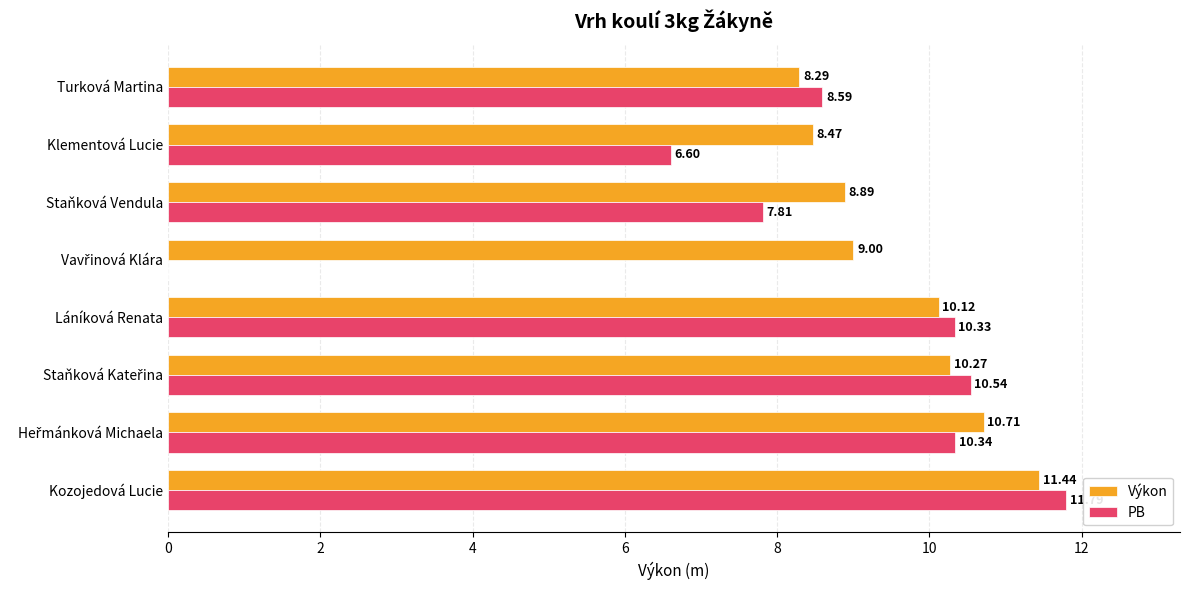

What is the sum of all PB values?

66.0